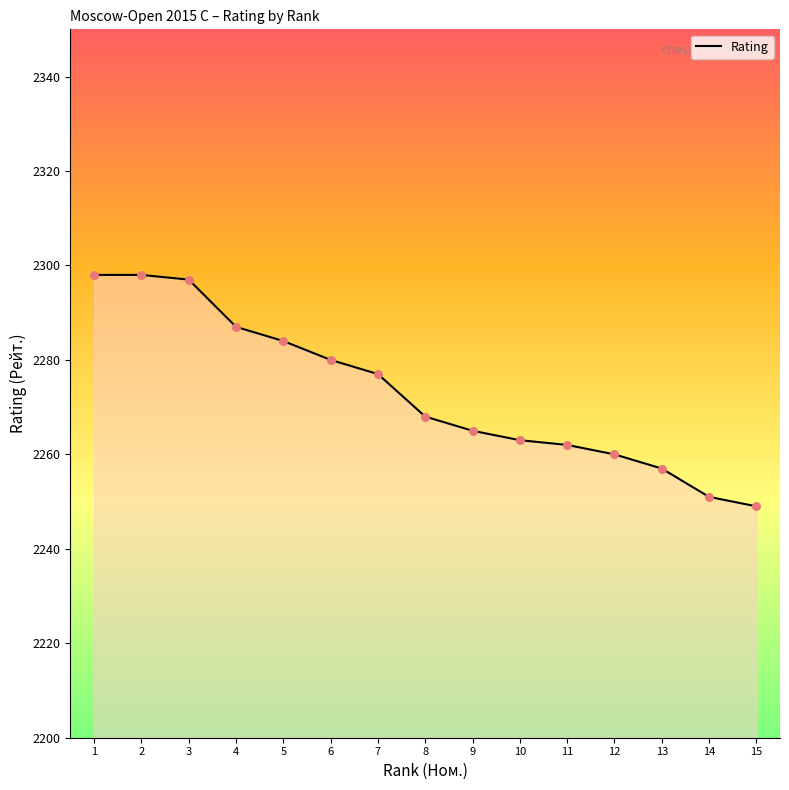

Approximately how many times larger is the value at 15 compared to 14?

1.0